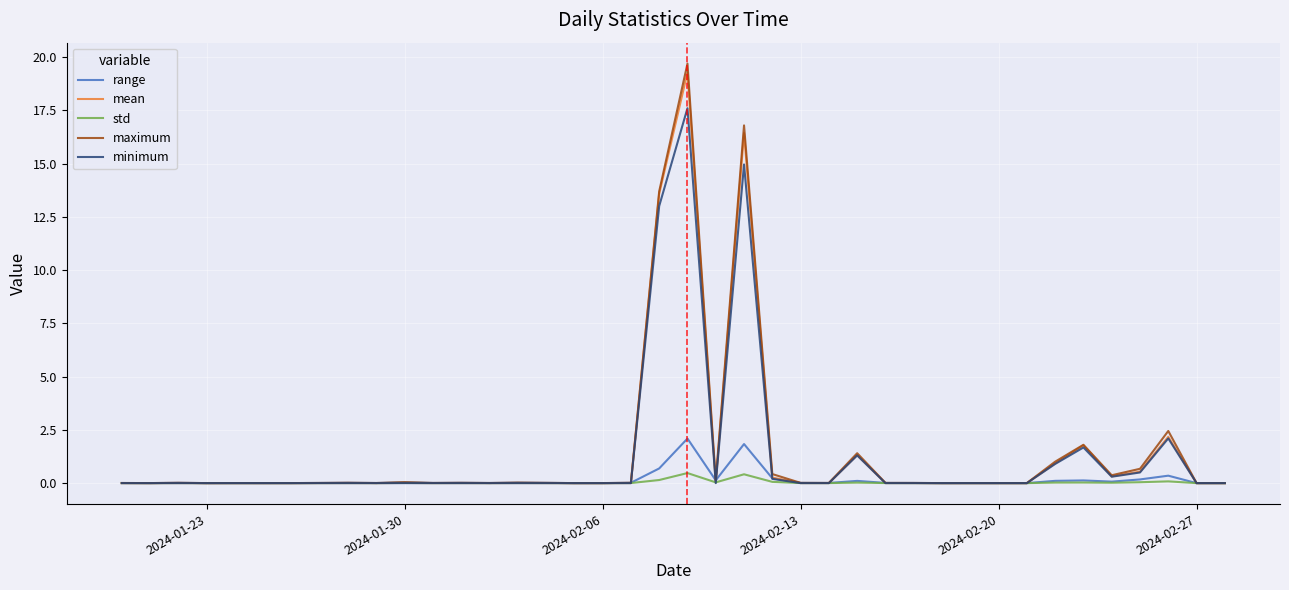

List the series in order of their peak value, highest first.

maximum, mean, minimum, range, std